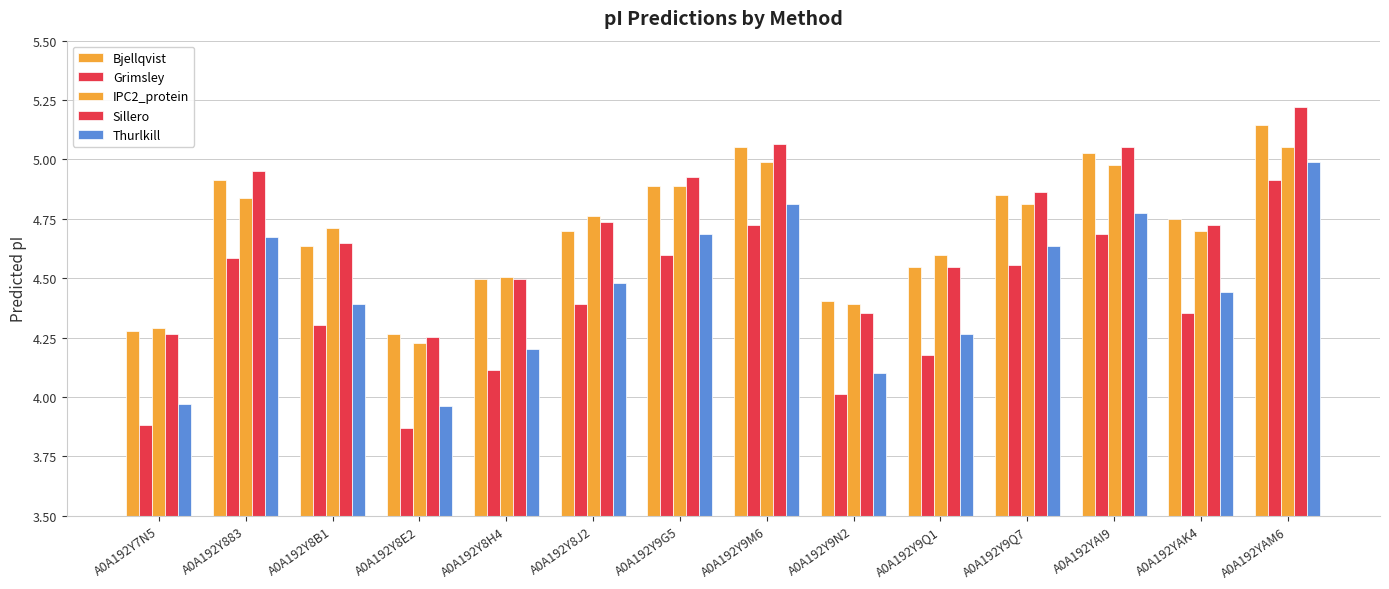

Reading left to right, transcribe all the data shown in this chart.

Bjellqvist: A0A192Y7N5=4.3	A0A192Y883=4.9	A0A192Y8B1=4.6	A0A192Y8E2=4.3	A0A192Y8H4=4.5	A0A192Y8J2=4.7	A0A192Y9G5=4.9	A0A192Y9M6=5.1	A0A192Y9N2=4.4	A0A192Y9Q1=4.5	A0A192Y9Q7=4.9	A0A192YAI9=5.0	A0A192YAK4=4.7	A0A192YAM6=5.1
Grimsley: A0A192Y7N5=3.9	A0A192Y883=4.6	A0A192Y8B1=4.3	A0A192Y8E2=3.9	A0A192Y8H4=4.1	A0A192Y8J2=4.4	A0A192Y9G5=4.6	A0A192Y9M6=4.7	A0A192Y9N2=4.0	A0A192Y9Q1=4.2	A0A192Y9Q7=4.6	A0A192YAI9=4.7	A0A192YAK4=4.4	A0A192YAM6=4.9
IPC2_protein: A0A192Y7N5=4.3	A0A192Y883=4.8	A0A192Y8B1=4.7	A0A192Y8E2=4.2	A0A192Y8H4=4.5	A0A192Y8J2=4.8	A0A192Y9G5=4.9	A0A192Y9M6=5.0	A0A192Y9N2=4.4	A0A192Y9Q1=4.6	A0A192Y9Q7=4.8	A0A192YAI9=5.0	A0A192YAK4=4.7	A0A192YAM6=5.1
Sillero: A0A192Y7N5=4.3	A0A192Y883=5.0	A0A192Y8B1=4.6	A0A192Y8E2=4.3	A0A192Y8H4=4.5	A0A192Y8J2=4.7	A0A192Y9G5=4.9	A0A192Y9M6=5.1	A0A192Y9N2=4.4	A0A192Y9Q1=4.5	A0A192Y9Q7=4.9	A0A192YAI9=5.1	A0A192YAK4=4.7	A0A192YAM6=5.2
Thurlkill: A0A192Y7N5=4.0	A0A192Y883=4.7	A0A192Y8B1=4.4	A0A192Y8E2=4.0	A0A192Y8H4=4.2	A0A192Y8J2=4.5	A0A192Y9G5=4.7	A0A192Y9M6=4.8	A0A192Y9N2=4.1	A0A192Y9Q1=4.3	A0A192Y9Q7=4.6	A0A192YAI9=4.8	A0A192YAK4=4.4	A0A192YAM6=5.0